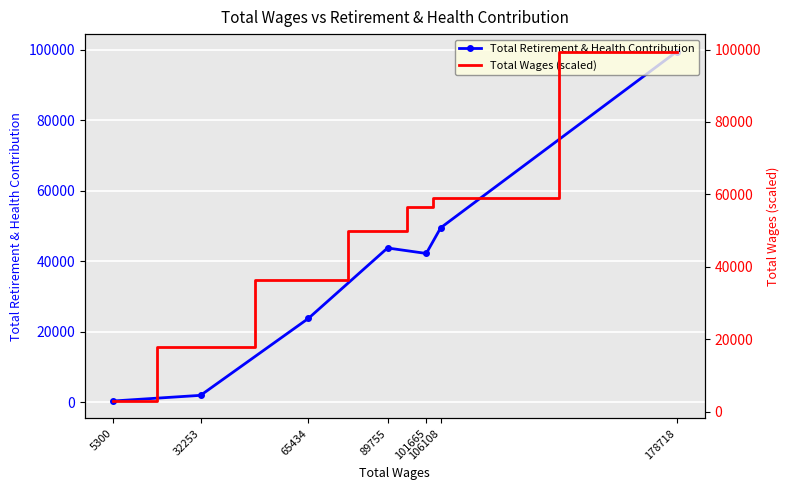

Is the value of Total Retirement & Health Contribution at 89755 greater than the value of Total Wages (scaled) at 5300?

Yes